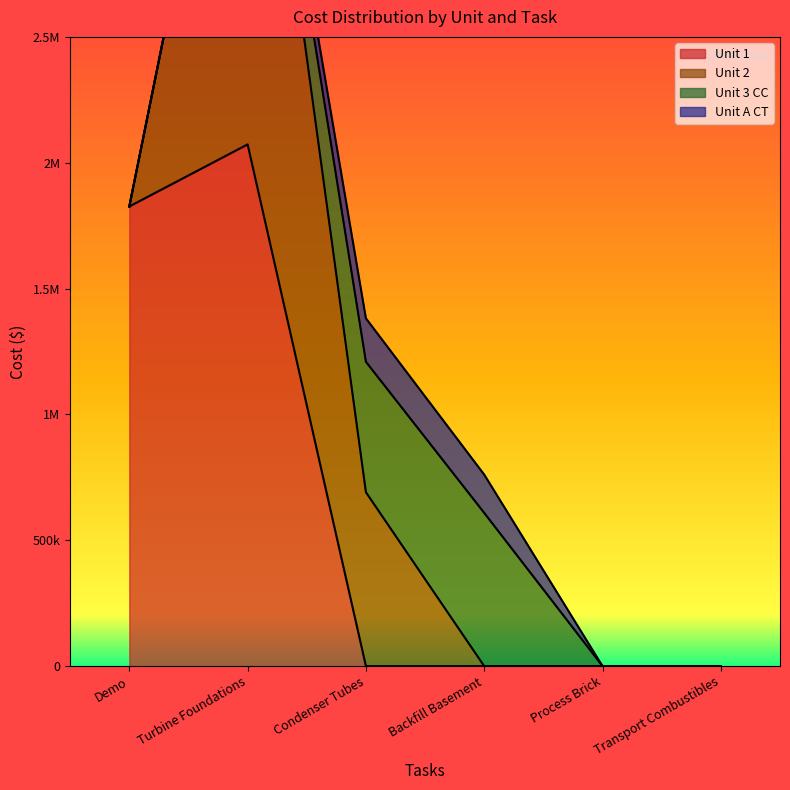

What are all the series names shown in the legend?

Unit 1, Unit 2, Unit 3 CC, Unit A CT